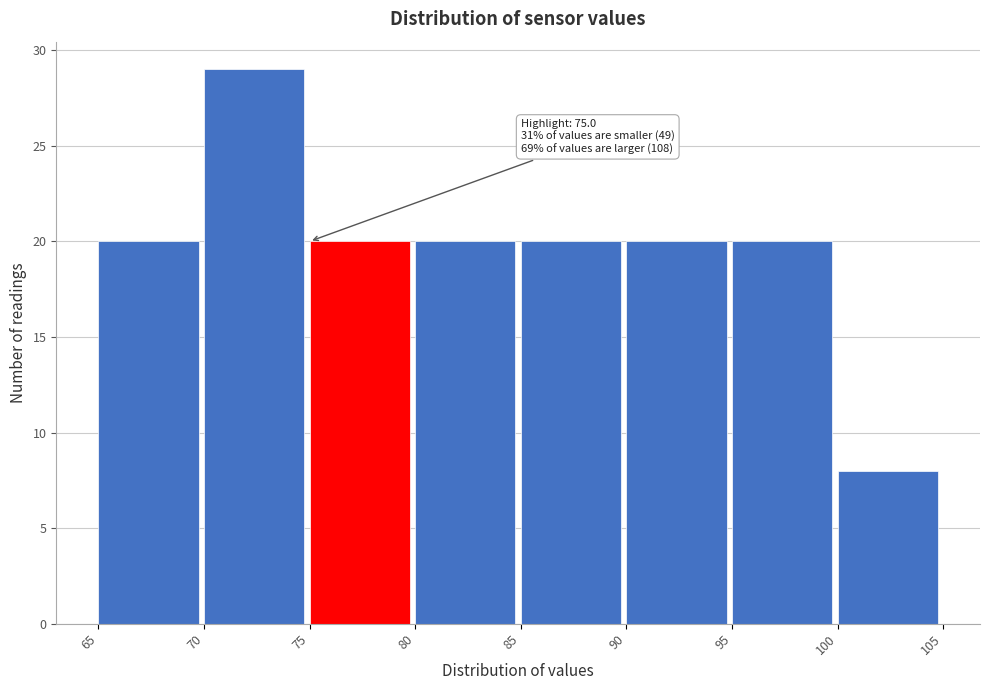

Which range on the x-axis has the tallest bar?

70 to 75